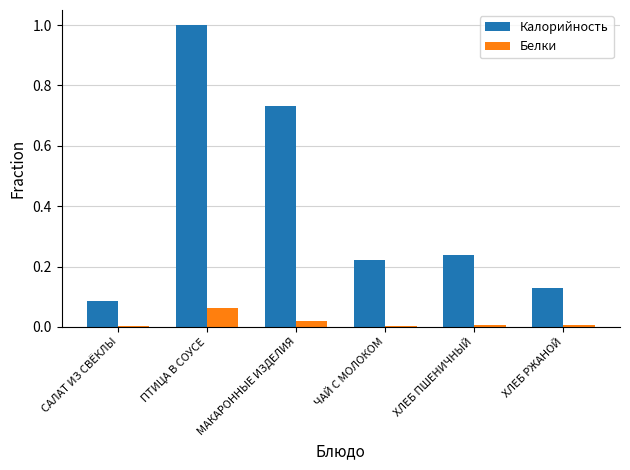

List the series in order of their overall mean, highest first.

Калорийность, Белки